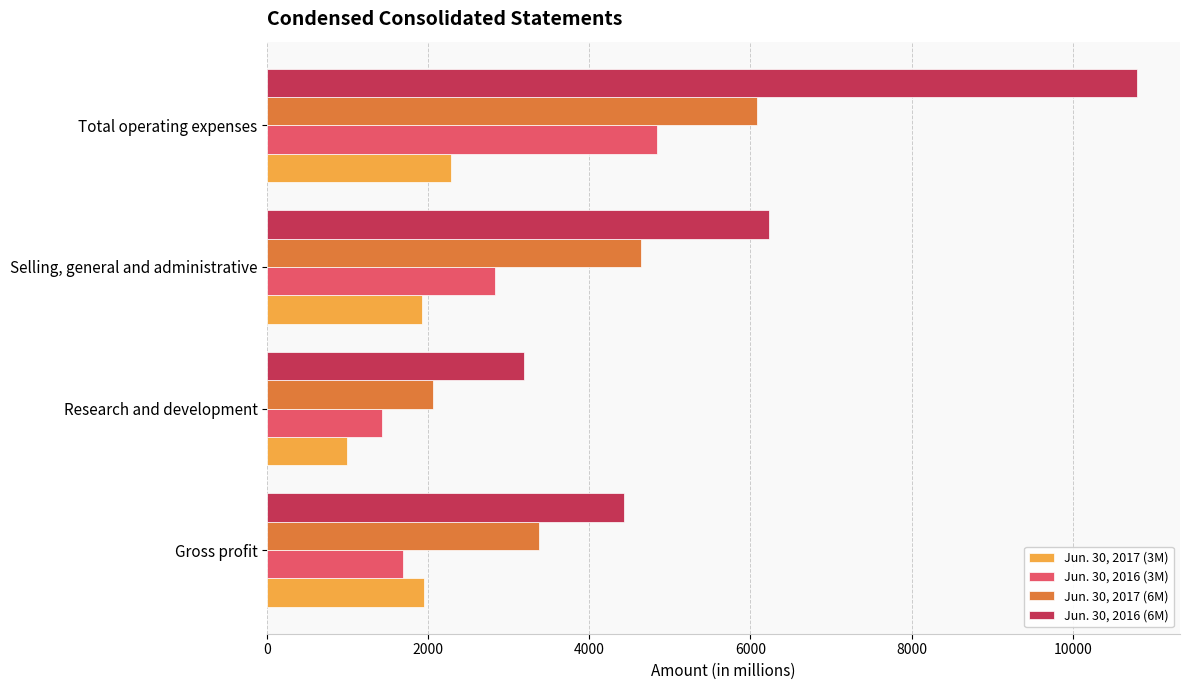

At which category is the sum across all series the highest?

Total operating expenses